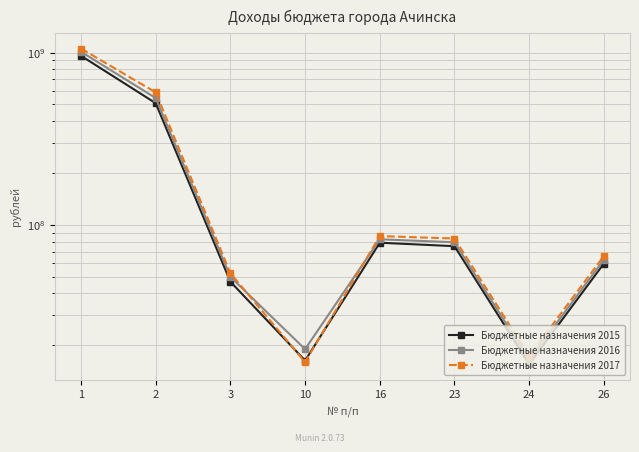

At which label is Бюджетные назначения 2017 closest to 535197853?

2